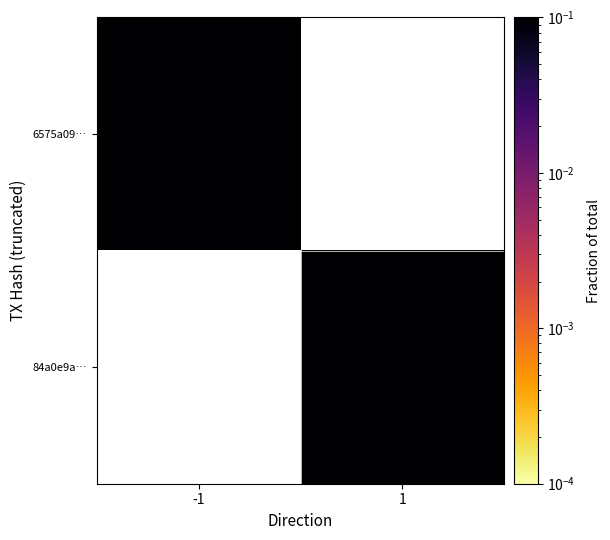

Rank the series by their average value, from lowest to highest.

6575a09…, 84a0e9a…